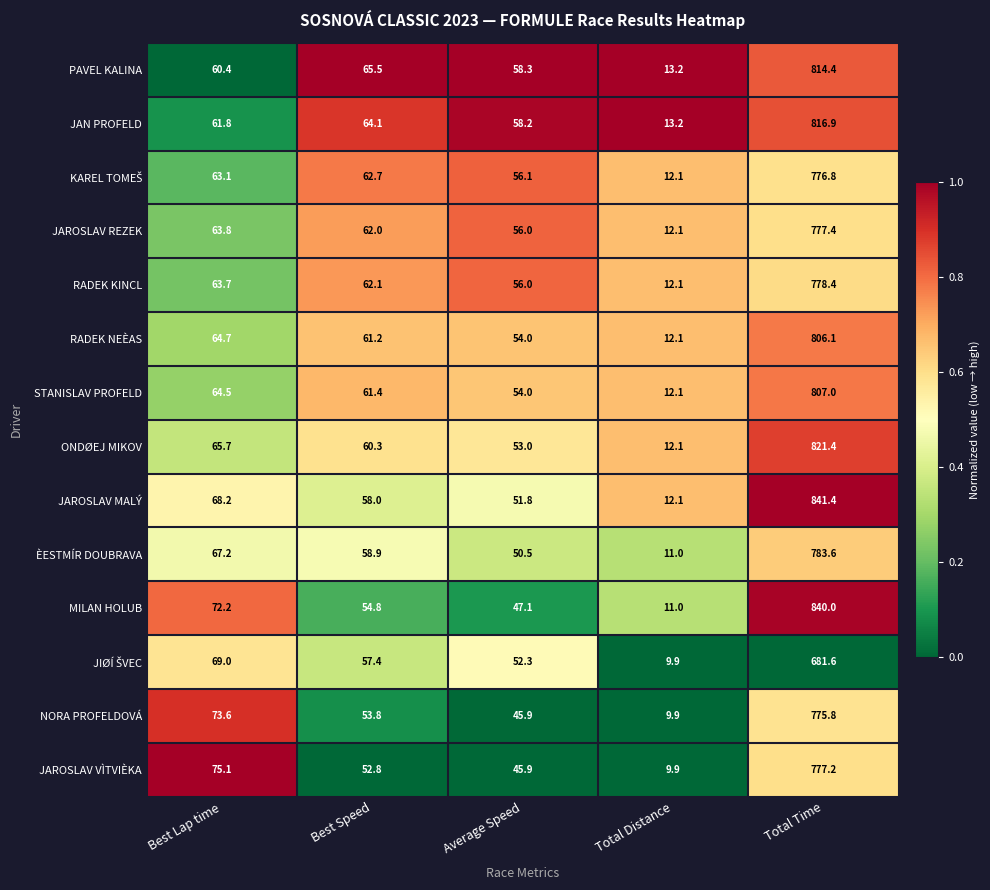

What is the sum of the MILAN HOLUB values at Total Time and Best Lap time?

912.2